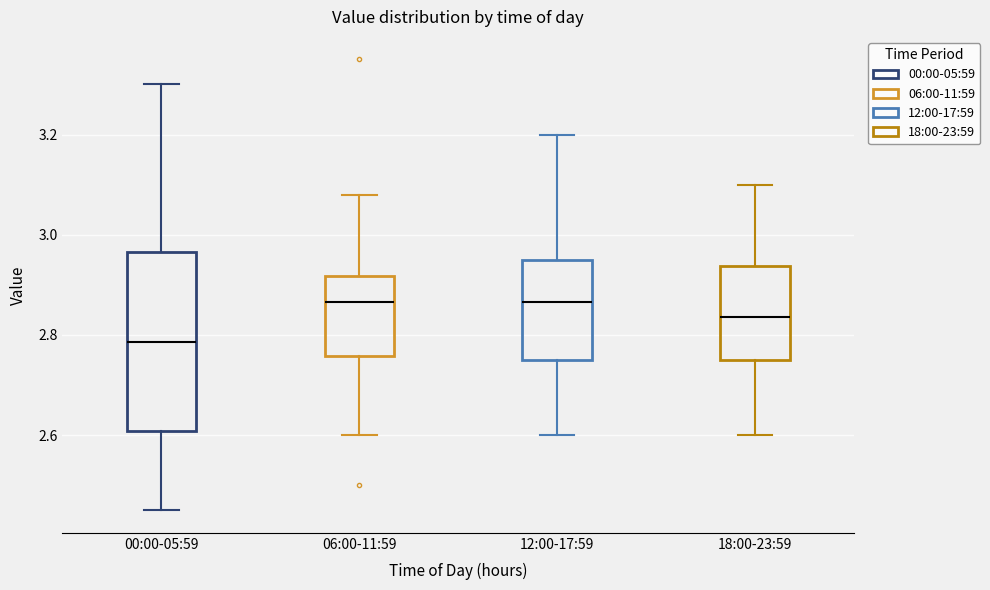

Reading left to right, transcribe this box plot: for each box, give where its median line is, the range the box spans, and where its two whiskers end, as read against the y-axis. The values are not printed on the chart, so give them approximately, as read against the axis.

00:00-05:59: median 2.78, box 2.60 to 2.96, whiskers 2.46 to 3.30
06:00-11:59: median 2.86, box 2.76 to 2.92, whiskers 2.60 to 3.08
12:00-17:59: median 2.86, box 2.76 to 2.96, whiskers 2.60 to 3.20
18:00-23:59: median 2.84, box 2.76 to 2.94, whiskers 2.60 to 3.10